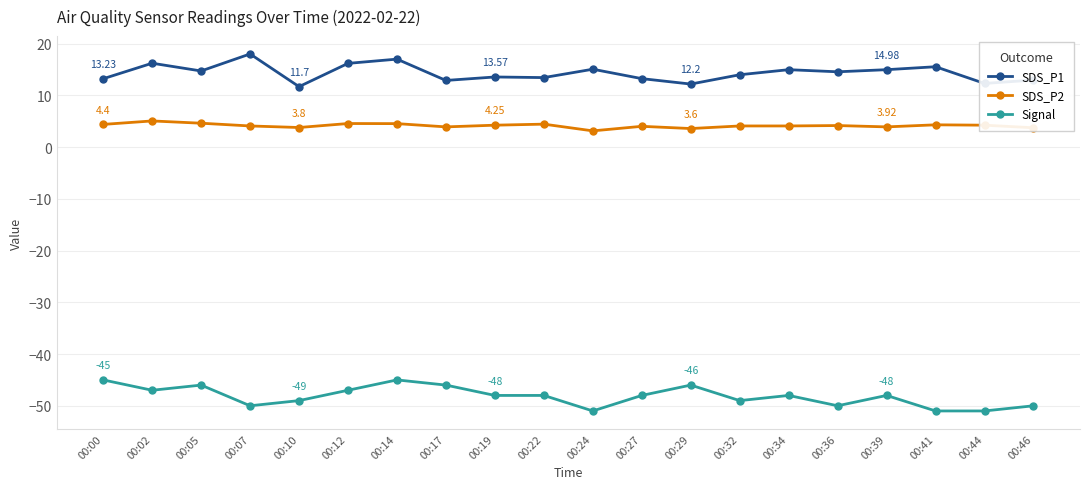

What is the difference between the highest and lowest values at 00:10?

60.7